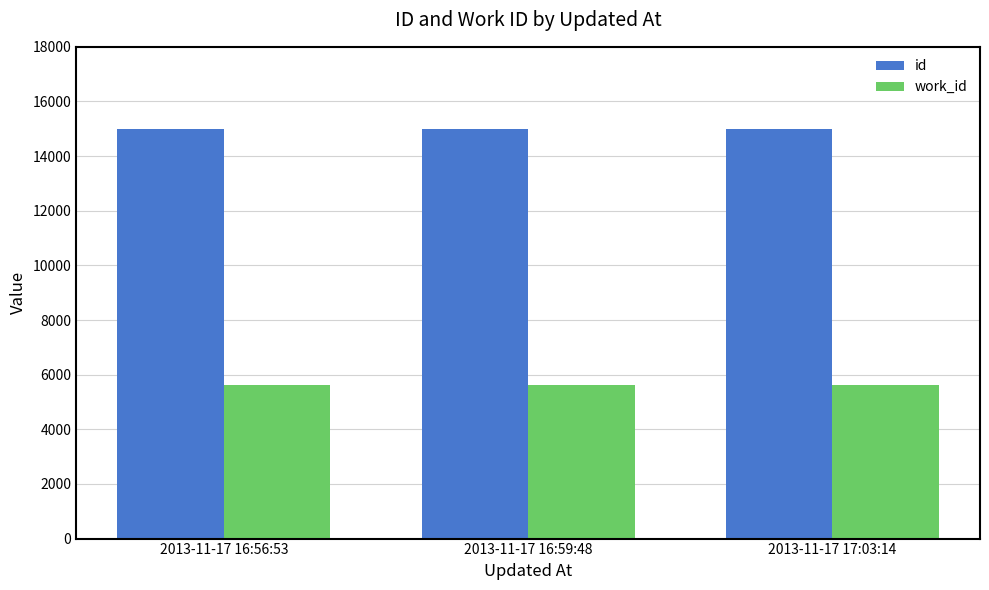

The id series shows 14992 at 2013-11-17 16:56:53. True or false?

True